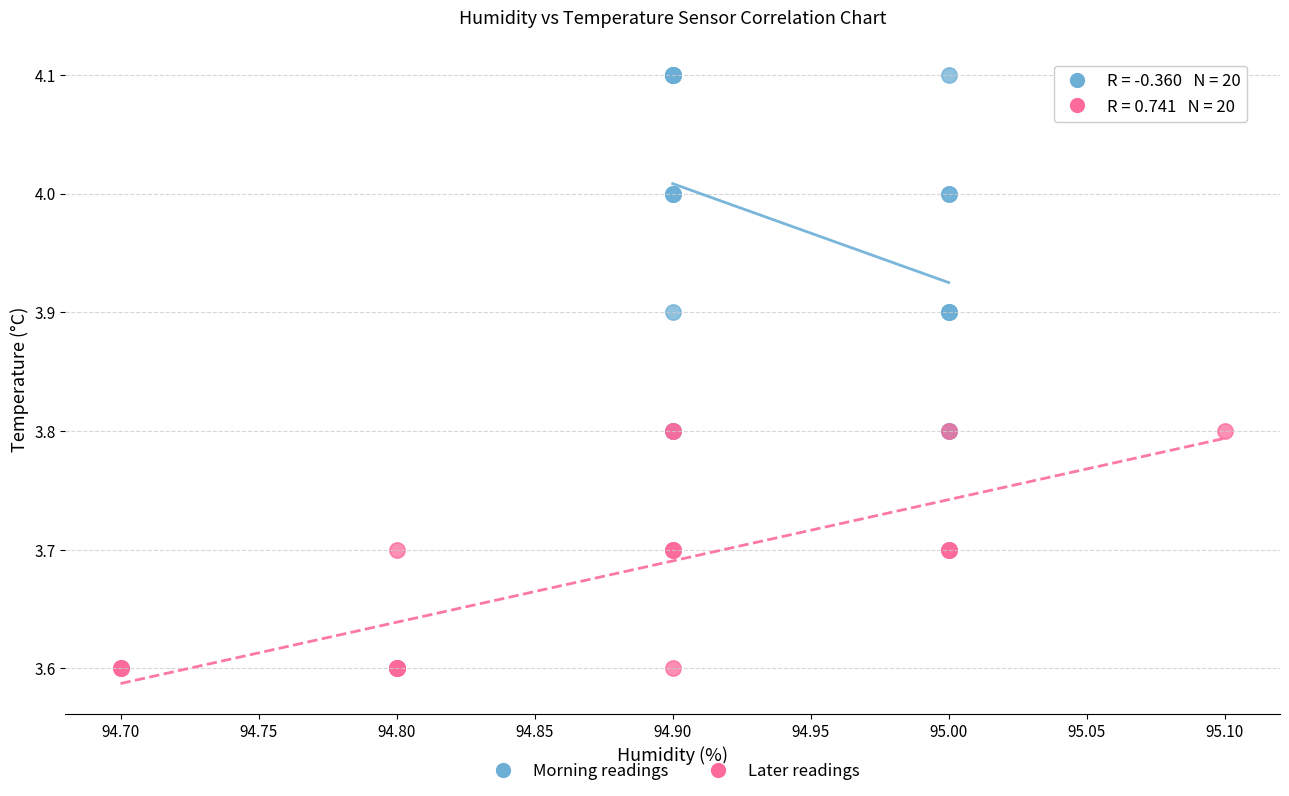

Which series reaches the minimum Y coordinate?

Later readings